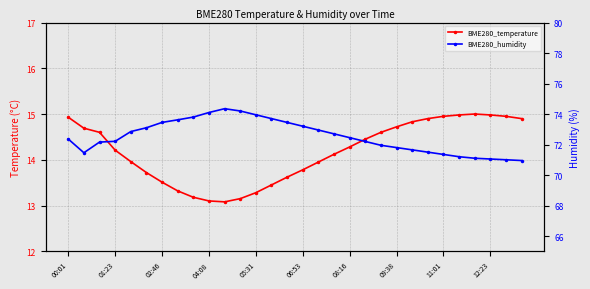

What are all the series names shown in the legend?

BME280_temperature, BME280_humidity